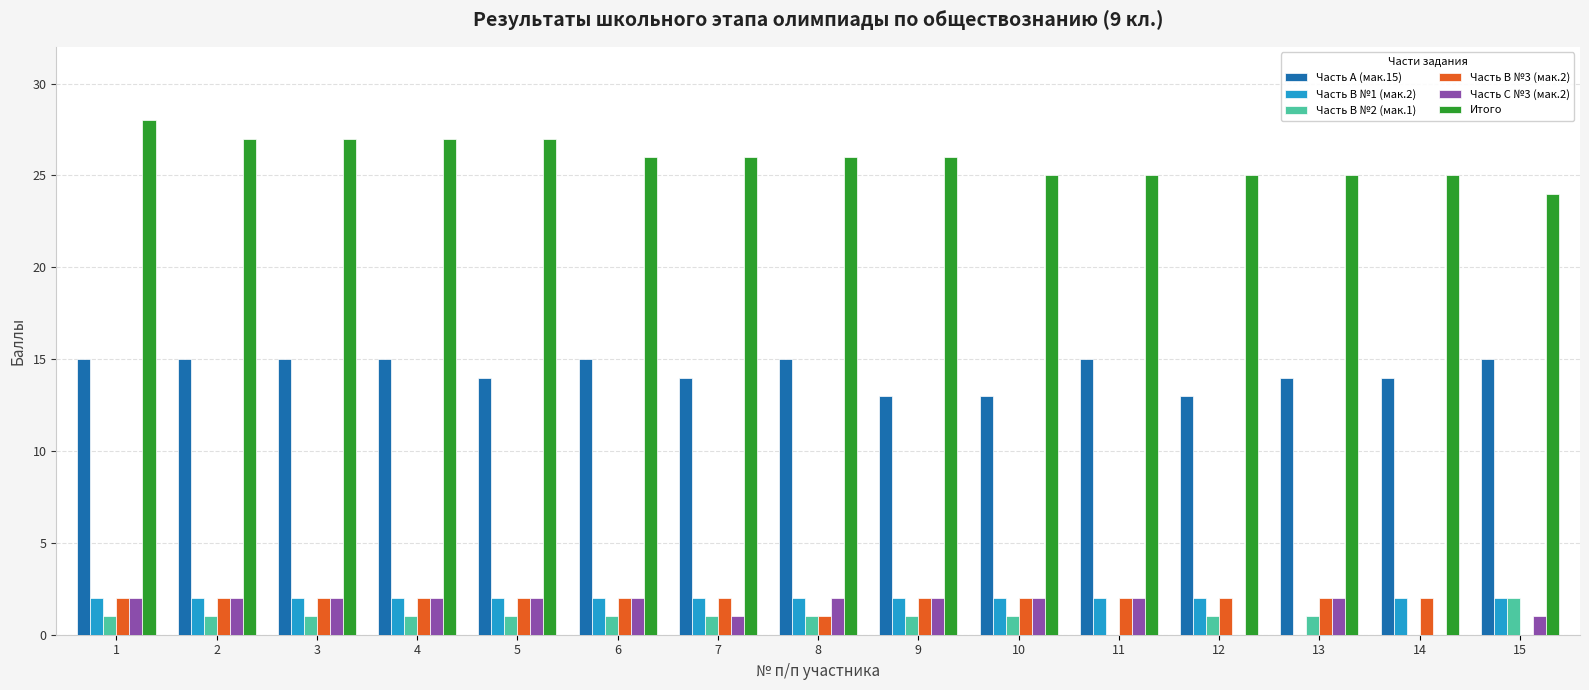

What is the sum of the Итого values at 12 and 9?

51